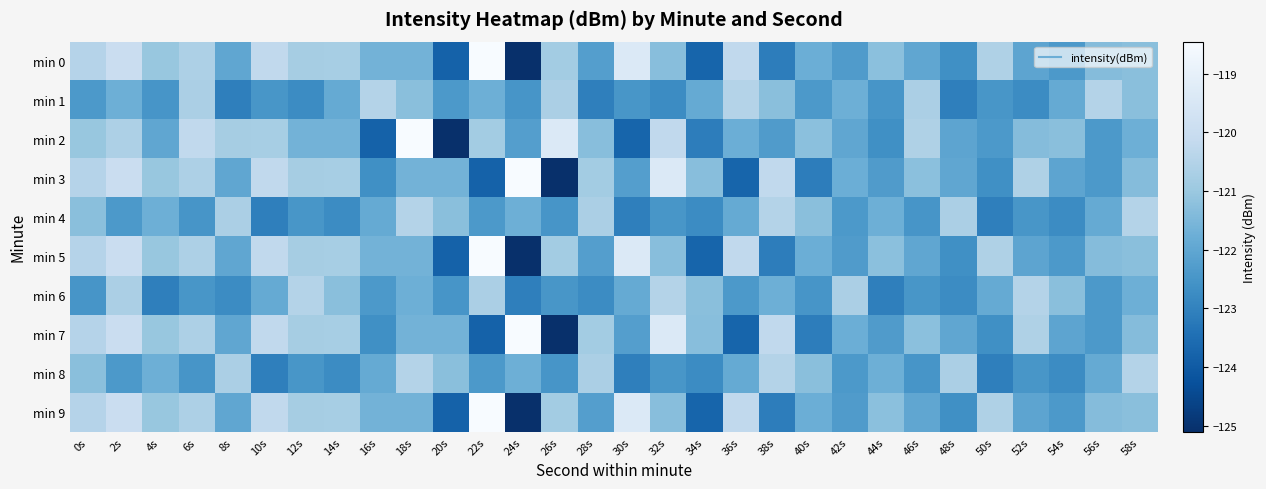

What is the minimum value shown in the chart?

-125.1